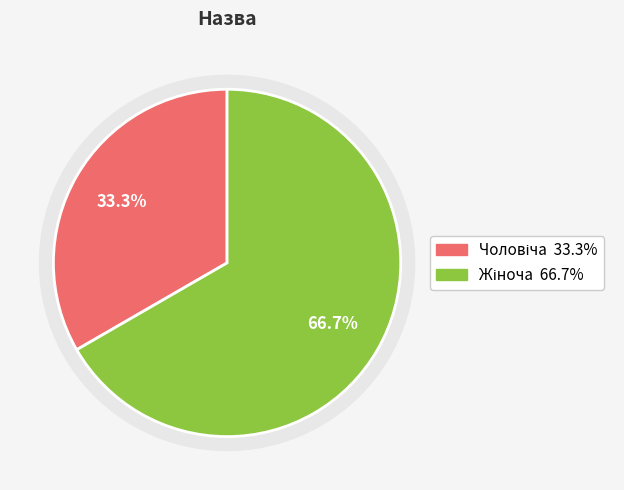

To the nearest percent, what is the combined percentage of Чоловіча and Жіноча?

100%